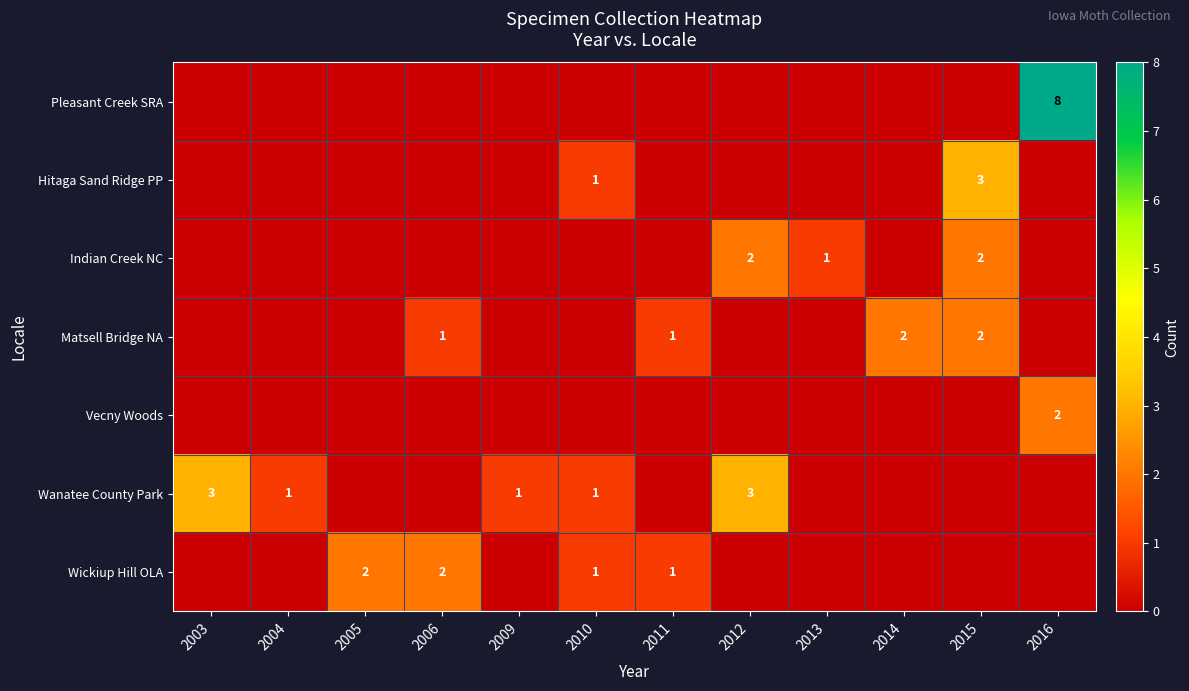

What is the difference between the highest and lowest values at 2004?

1